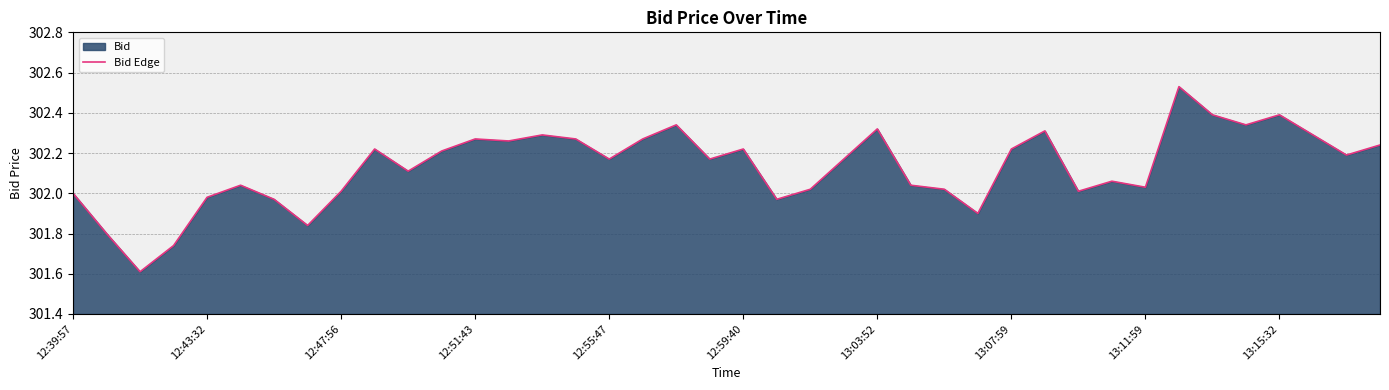

What is the smallest value displayed?

301.6